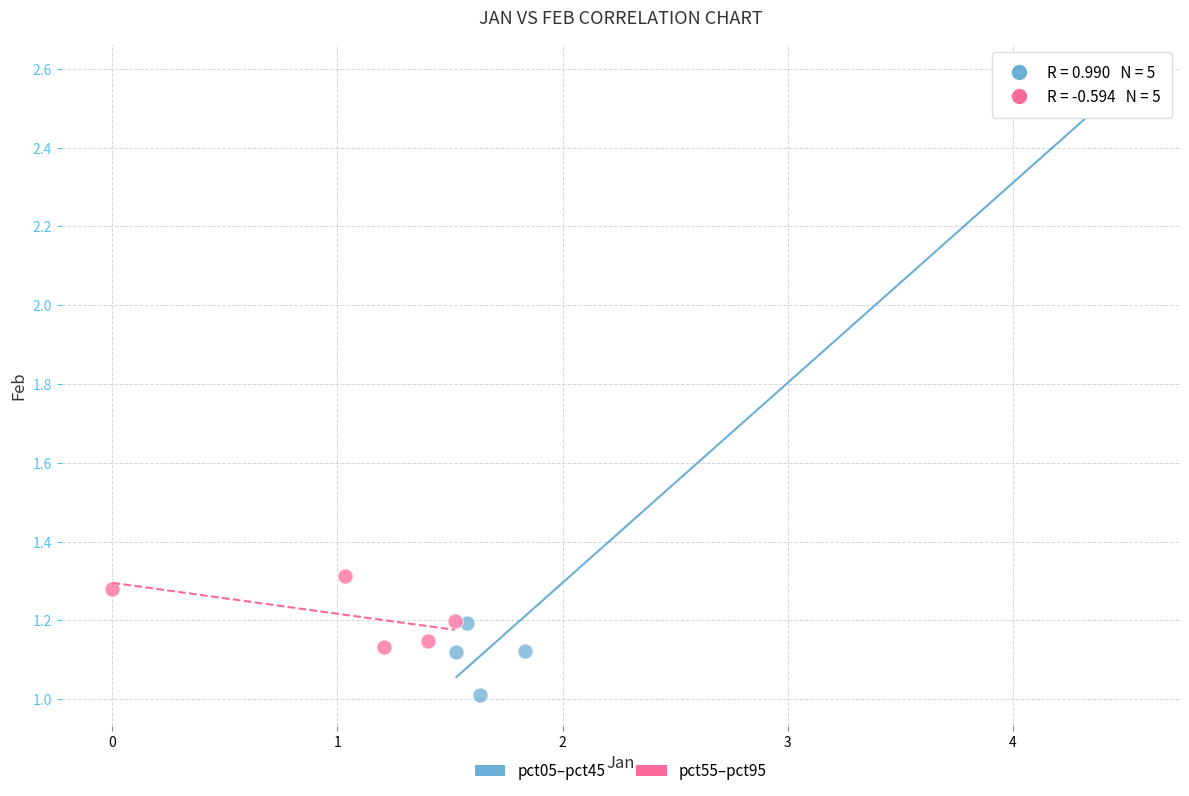

Which series has the largest Y range (max minus min)?

pct05–pct45